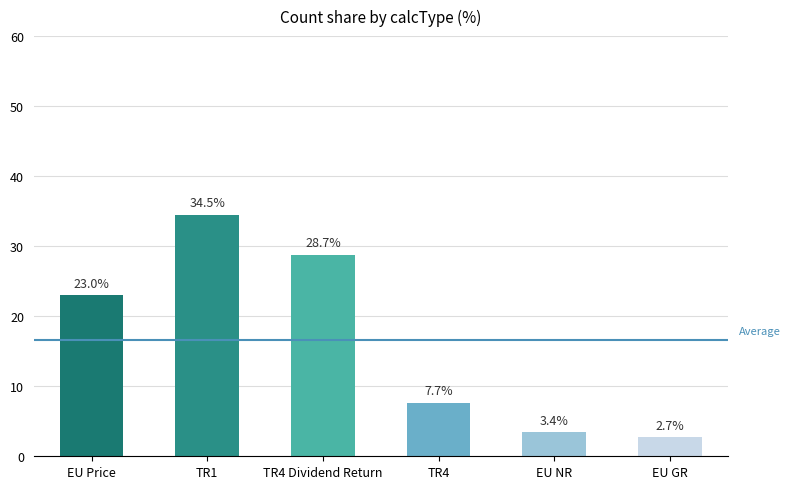

Count the number of categories in the chart.

6